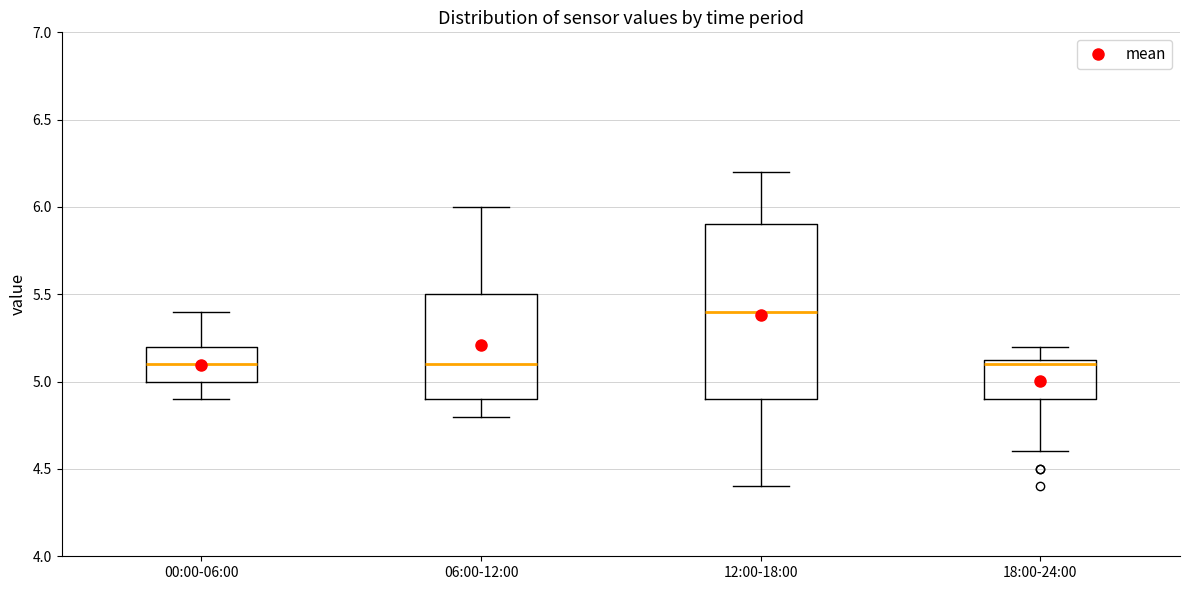

Reading left to right, transcribe this box plot: for each box, give where its median line is, the range the box spans, and where its two whiskers end, as read against the y-axis. The values are not printed on the chart, so give them approximately, as read against the axis.

00:00-06:00: median 5.10, box 5.00 to 5.20, whiskers 4.90 to 5.40
06:00-12:00: median 5.10, box 4.90 to 5.50, whiskers 4.80 to 6.00
12:00-18:00: median 5.40, box 4.90 to 5.90, whiskers 4.40 to 6.20
18:00-24:00: median 5.10, box 4.90 to 5.15, whiskers 4.60 to 5.20